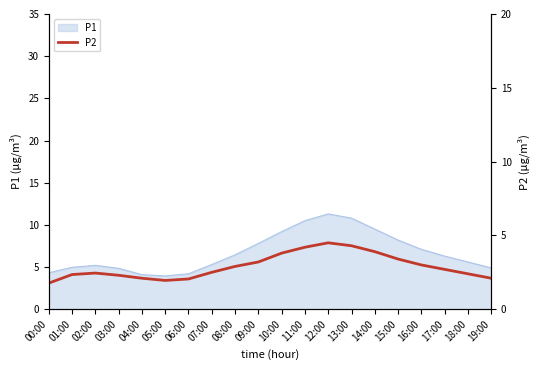

What is the difference between the second highest and minimum values?

2.5